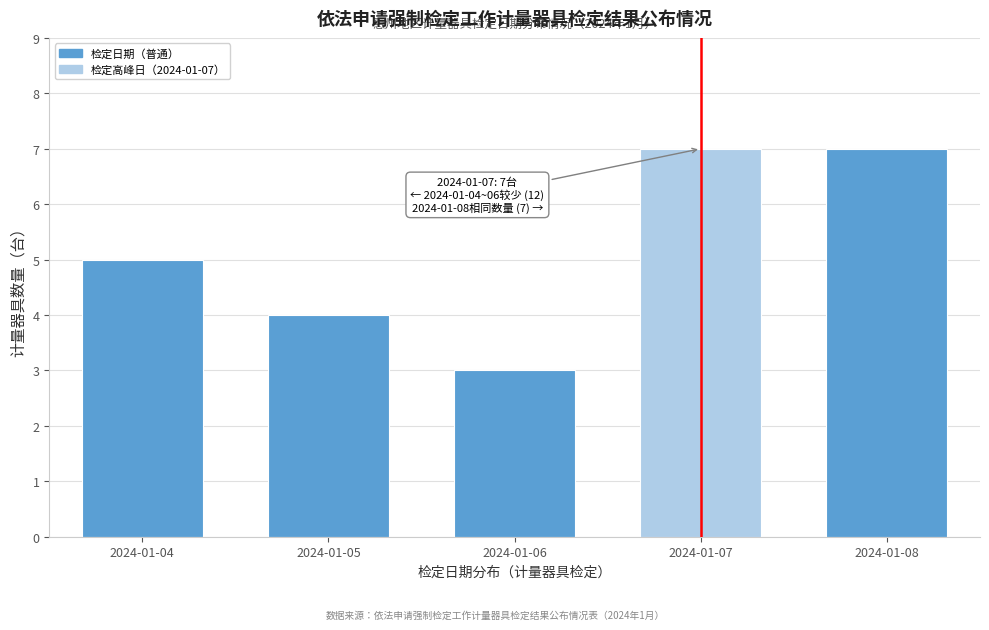

Reading left to right, list all the values displayed in this chart.

5	4	3	7	7